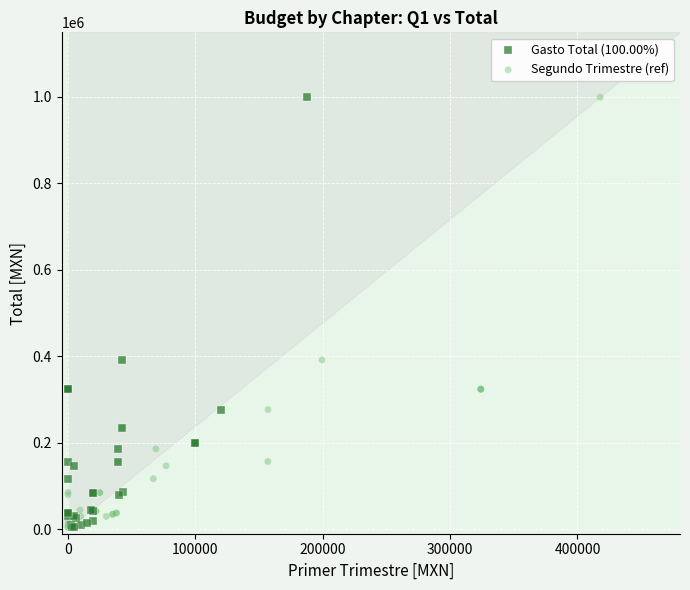

What are all the series names shown in the legend?

Gasto Total (100.00%), Segundo Trimestre (ref)